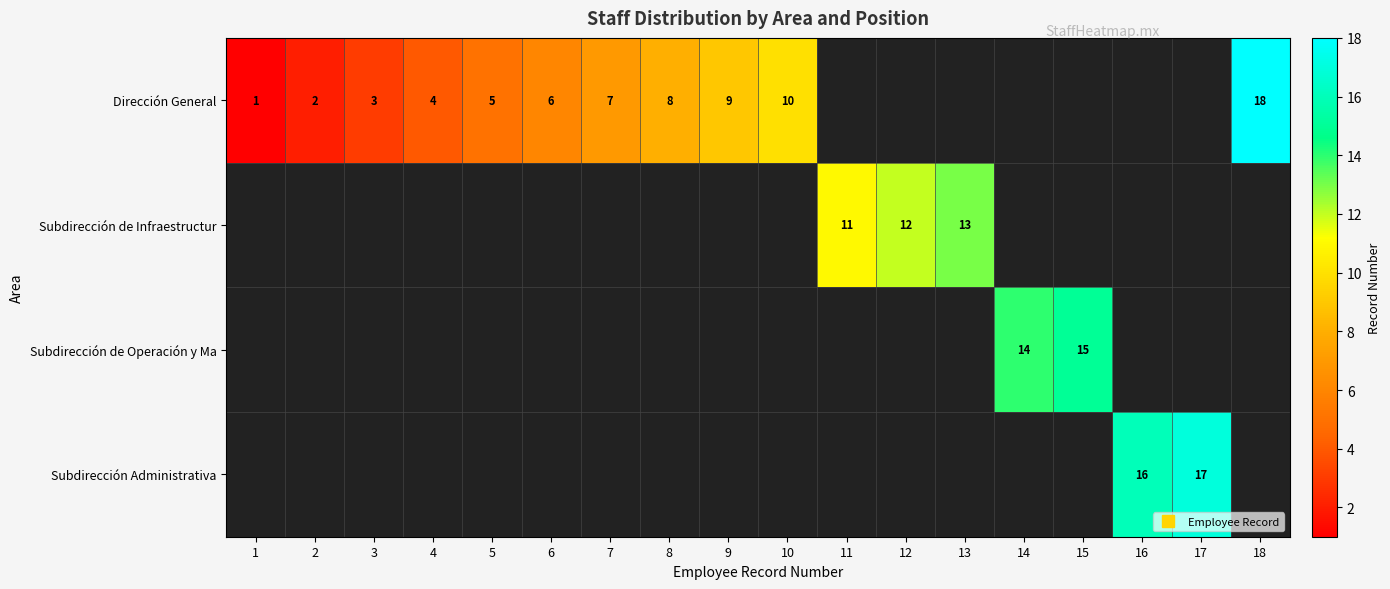

The value of Subdirección Administrativa at 10 is 11. True or false?

False